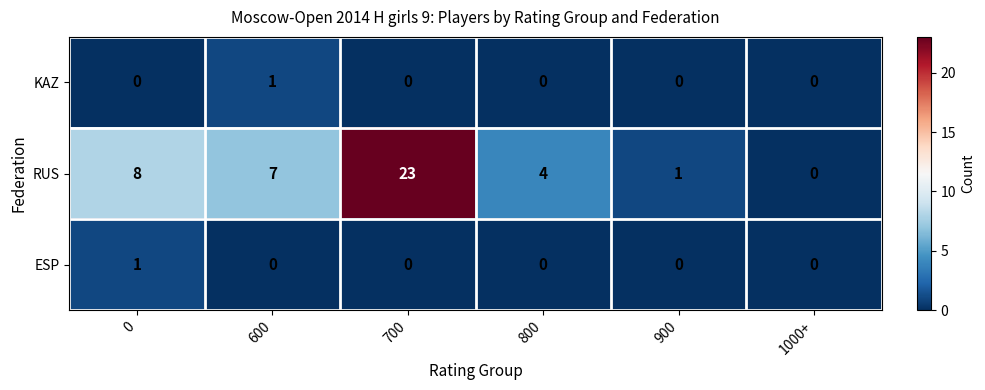

What is the sum of the RUS values at 900 and 600?

8